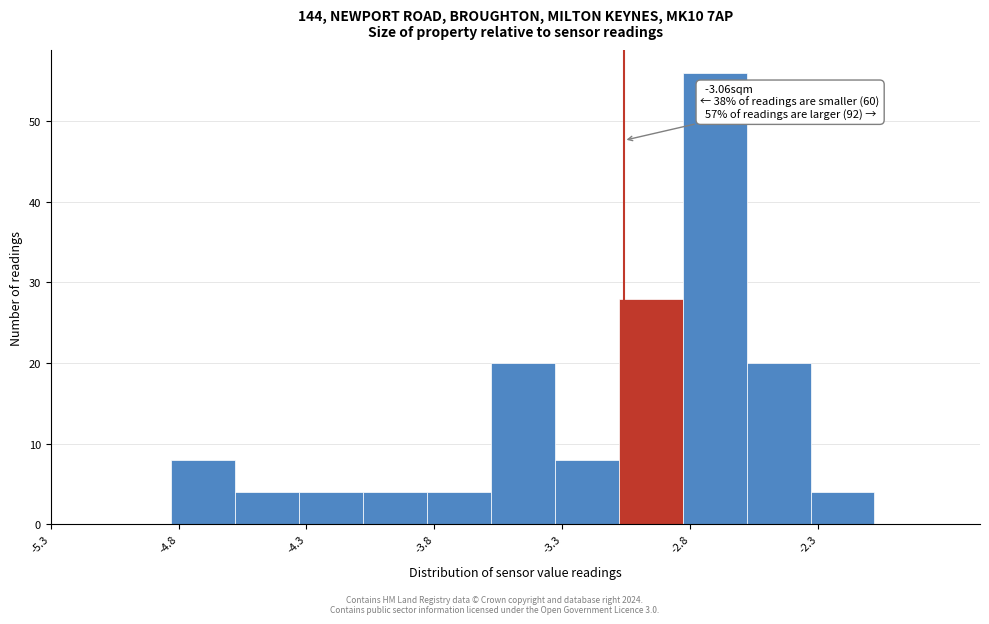

Over which range of the x-axis is the bar tallest?

-2.83 to -2.58